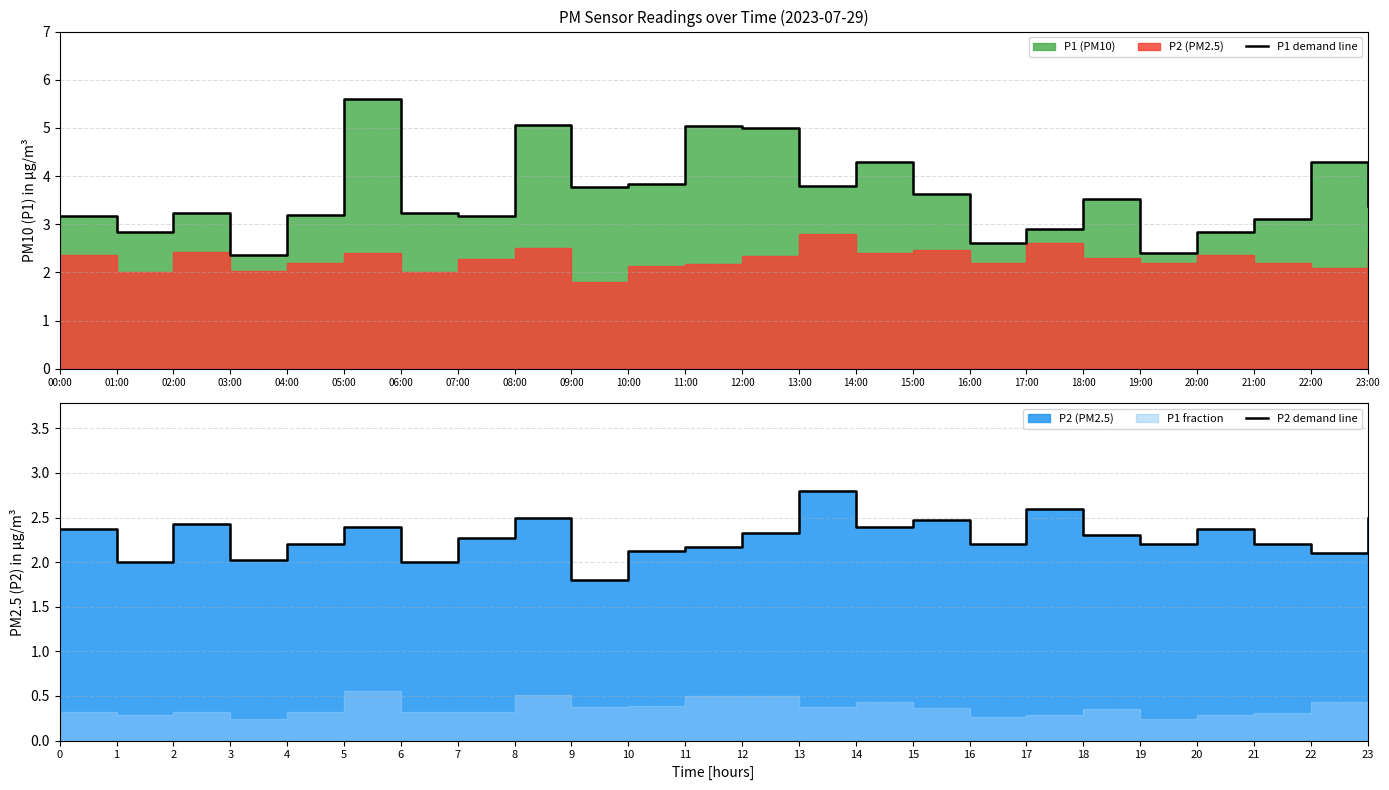

What is the value of the P1 demand line point at the 1st from the left?

3.2